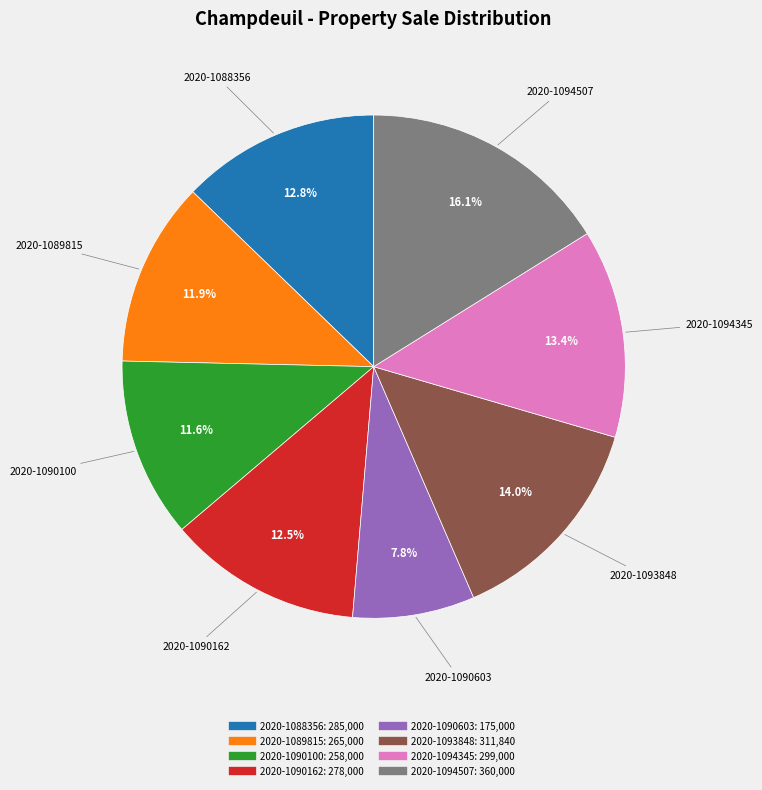

Approximately how many times larger is the value at 2020-1093848 compared to 2020-1090162?

1.1